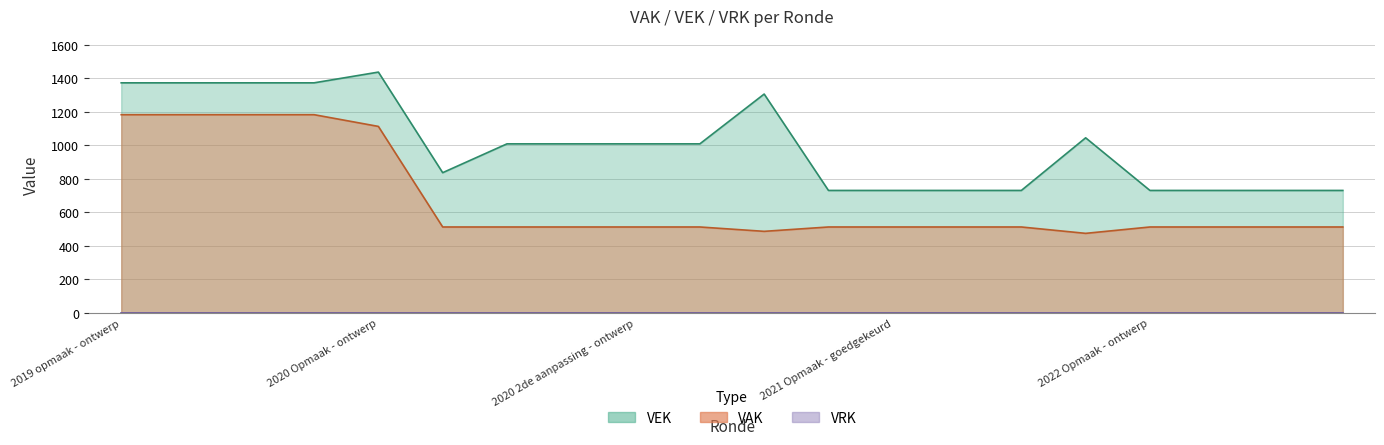

The VAK series shows 1736 at 2020 Opmaak - ontwerp. True or false?

False